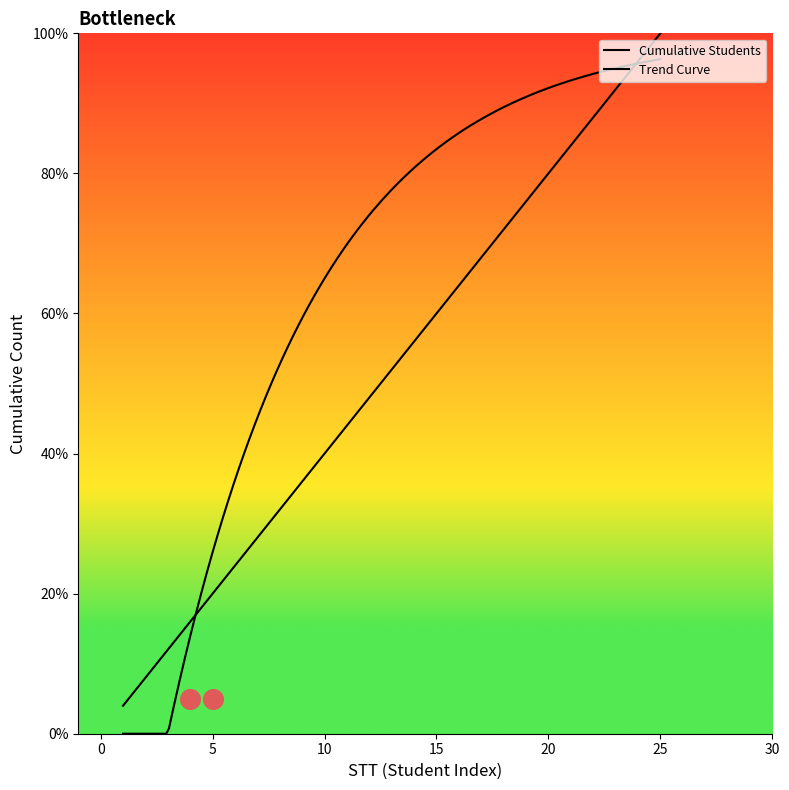

What is the ratio of the value at 3 to the value at 4?

0.8